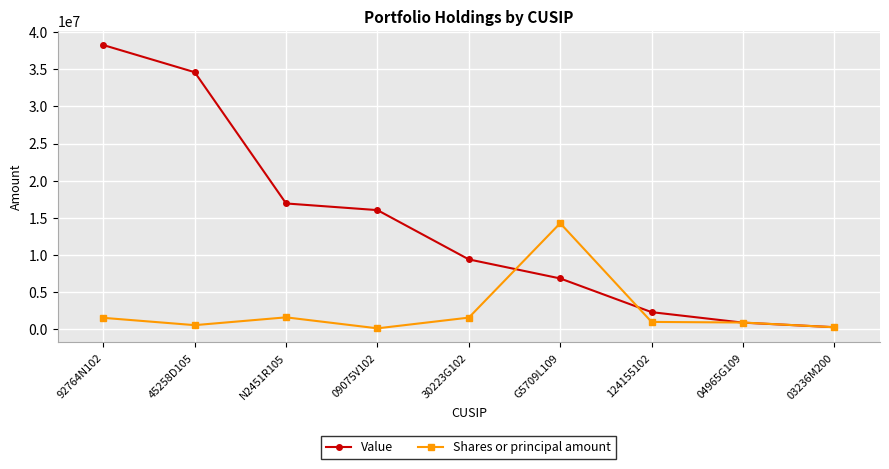

Count the number of data series in this chart.

2